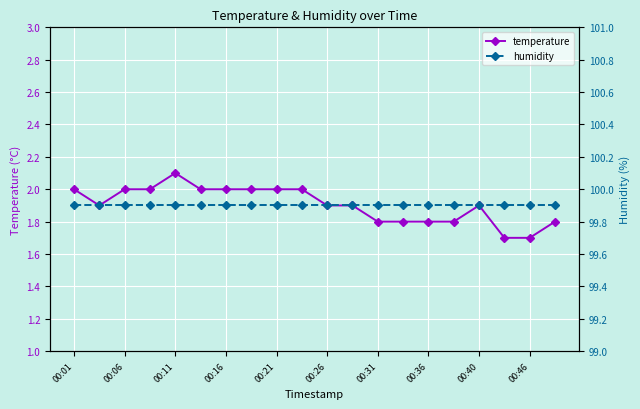

How many interior local valleys does the temperature series have?

1